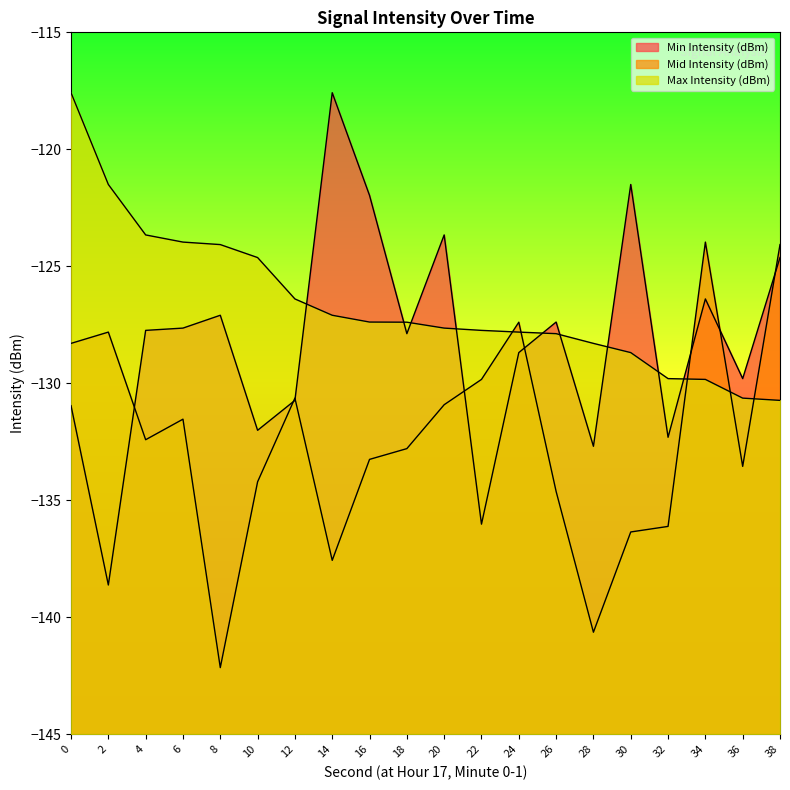

What are all the series names shown in the legend?

Min Intensity (dBm), Mid Intensity (dBm), Max Intensity (dBm)